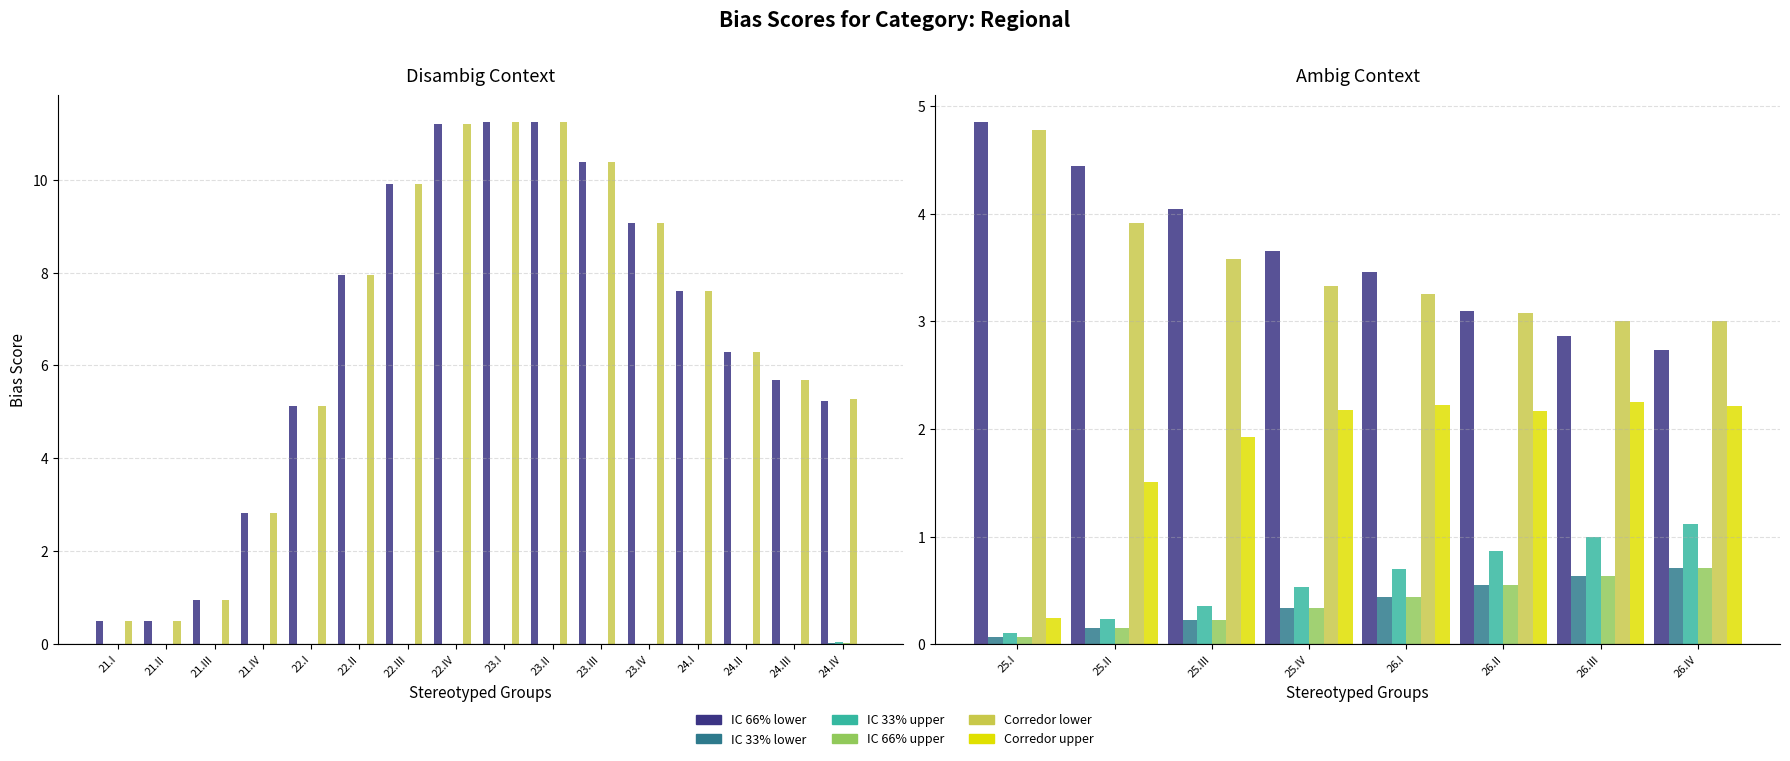

Which series has the largest total across all categories?

IC 66% lower